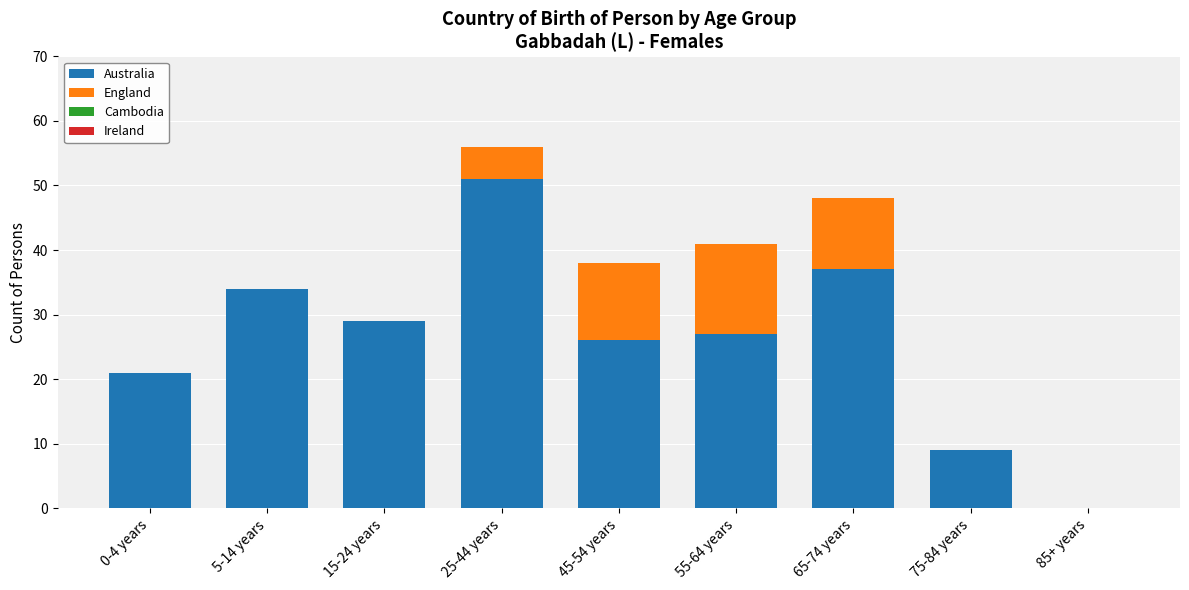

What is the sum of all Australia values?

234